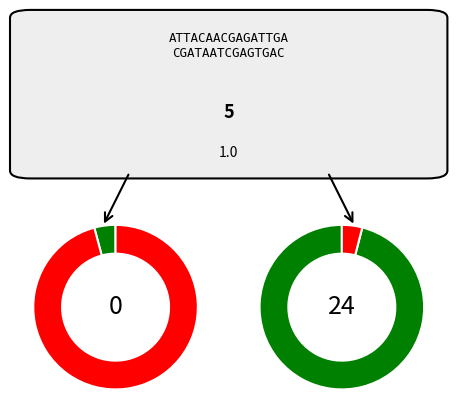

The io_index_0 slice represents 89% of the pie. True or false?

False